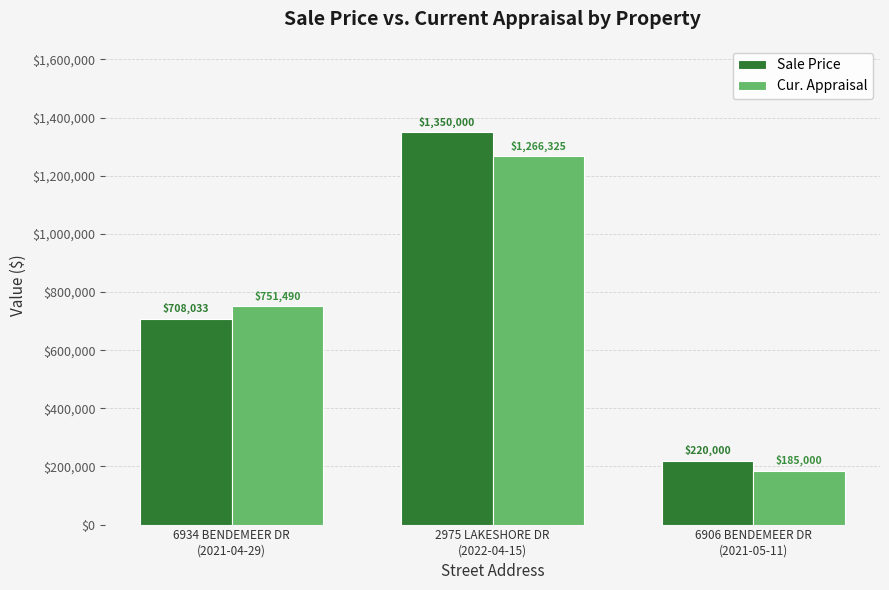

Where is Cur. Appraisal nearest to the value 725662?

6934 BENDEMEER DR
(2021-04-29)